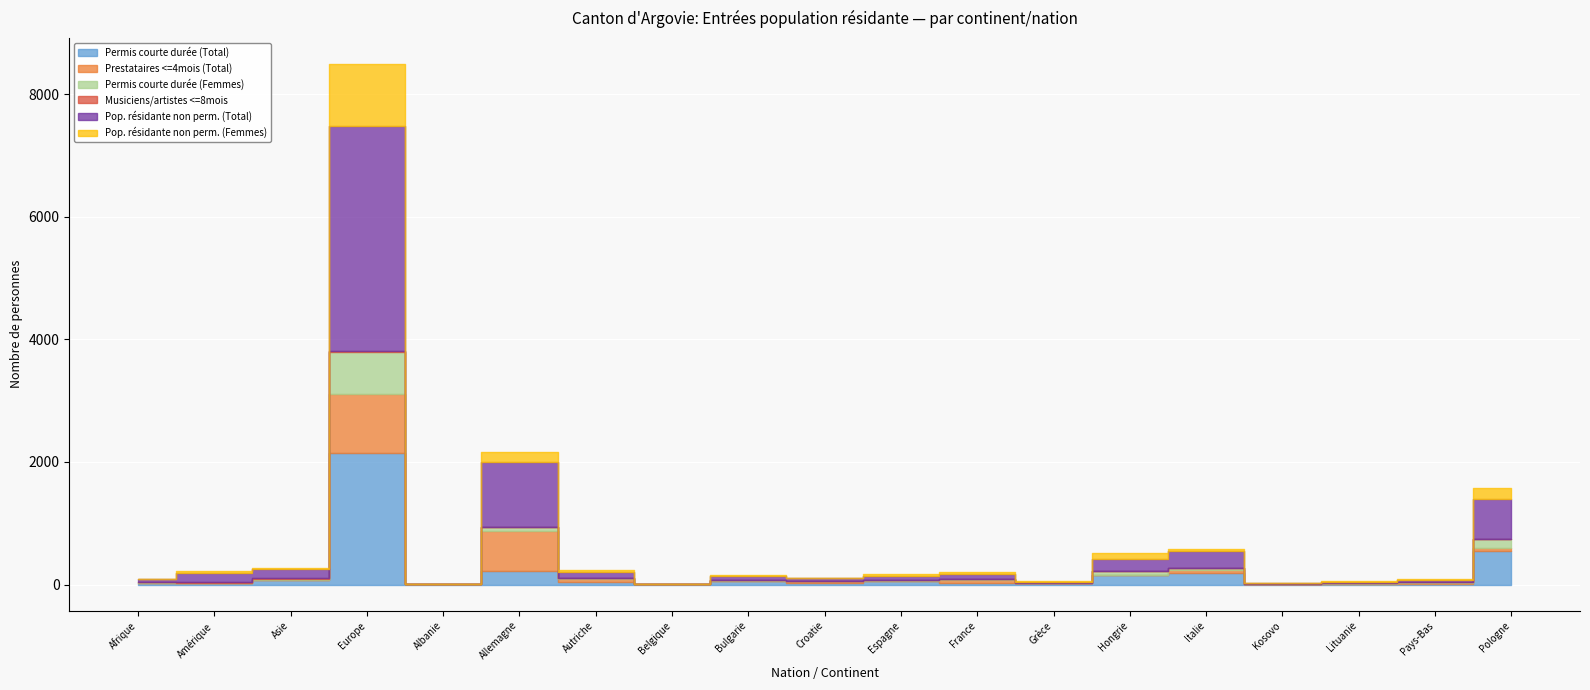

What is the difference between the second highest and minimum values in the Permis courte durée (Femmes) series?

153